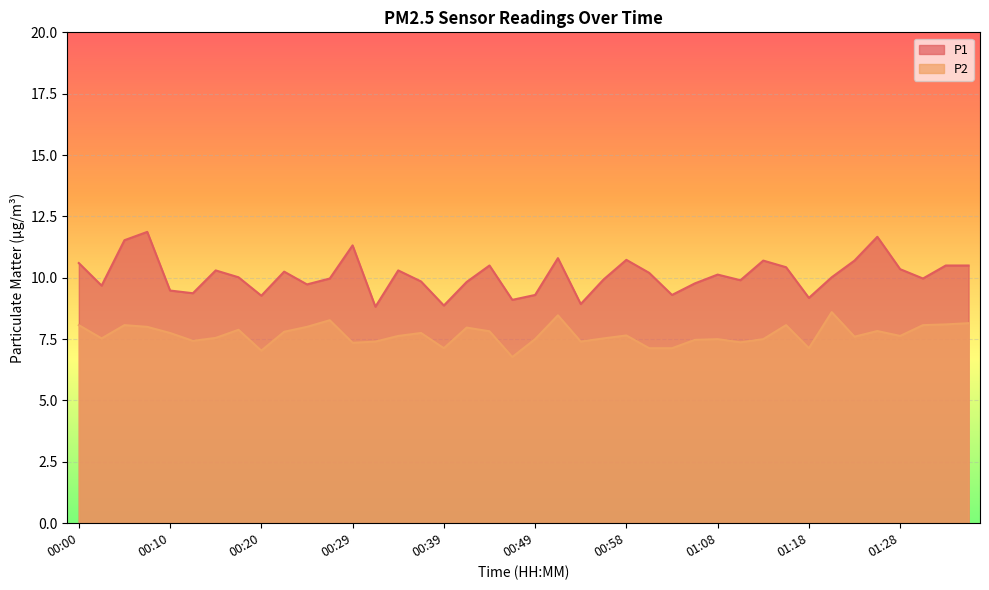

What position from the right is 00:27?

29